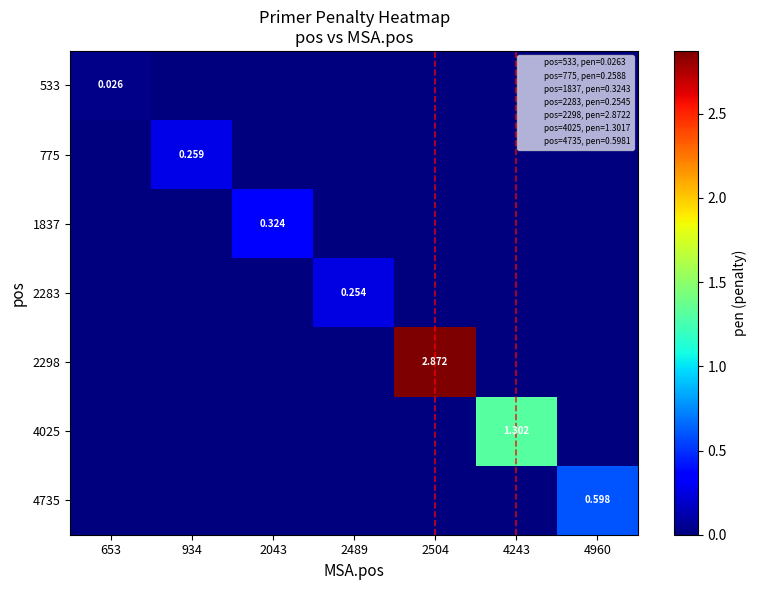

Which series changed the most between 2043 and 2489?

1837